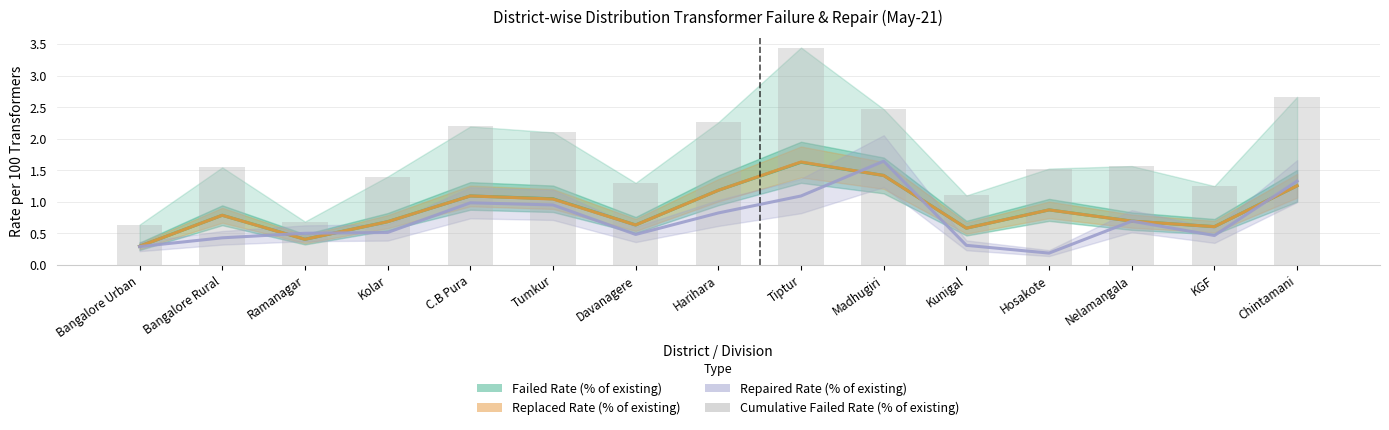

Rank the categories by Failed Rate (% of existing) value from lowest to highest.

Bangalore Urban, Ramanagar, Kunigal, KGF, Davanagere, Kolar, Nelamangala, Bangalore Rural, Hosakote, Tumkur, C.B Pura, Harihara, Chintamani, Madhugiri, Tiptur